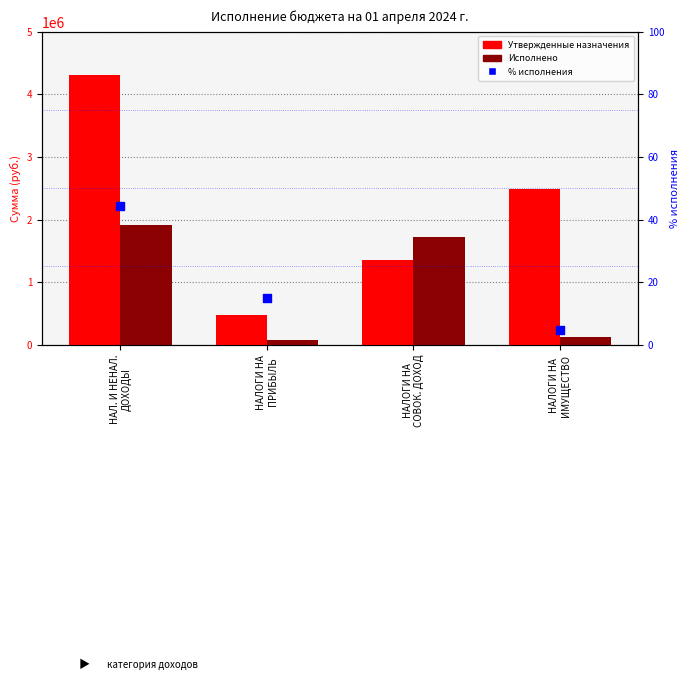

What is the total value across all series at НАЛОГИ НА
ПРИБЫЛЬ?

537037.9